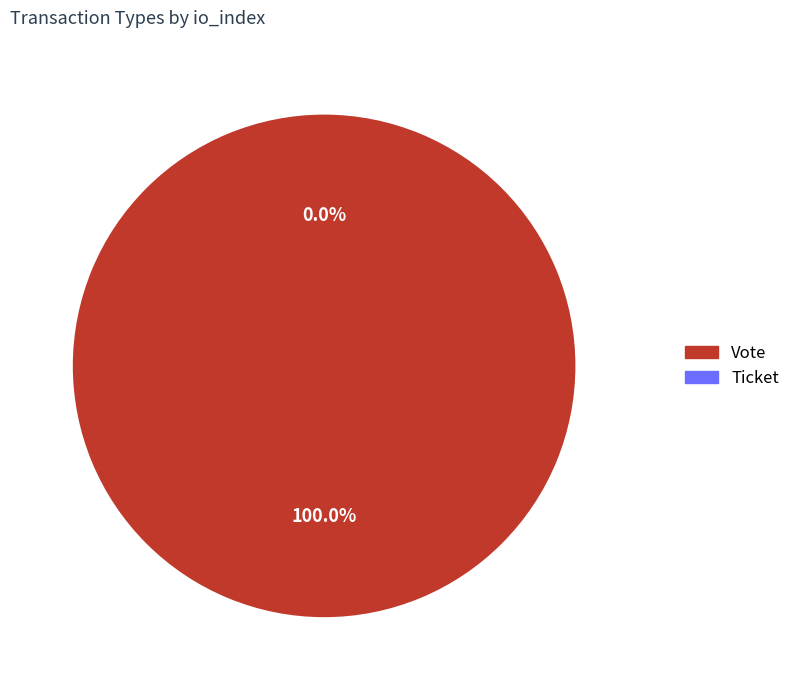

How many segments does this pie chart have?

2